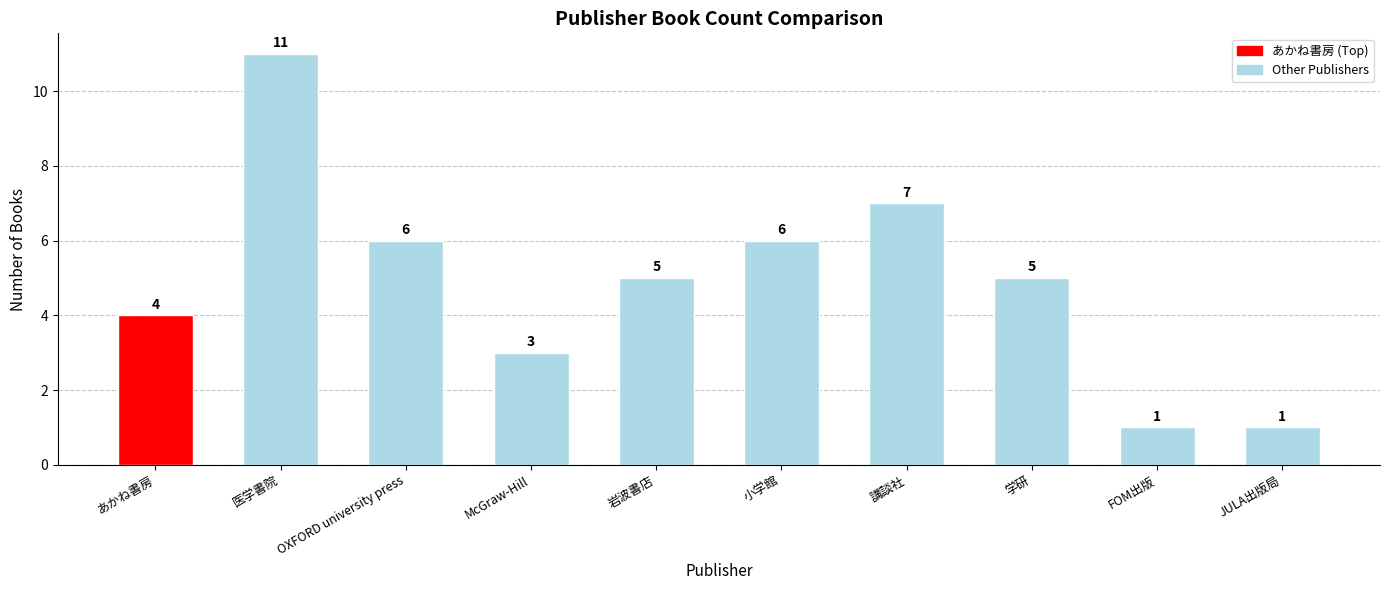

Which has a higher value, JULA出版局 or 小学館?

小学館